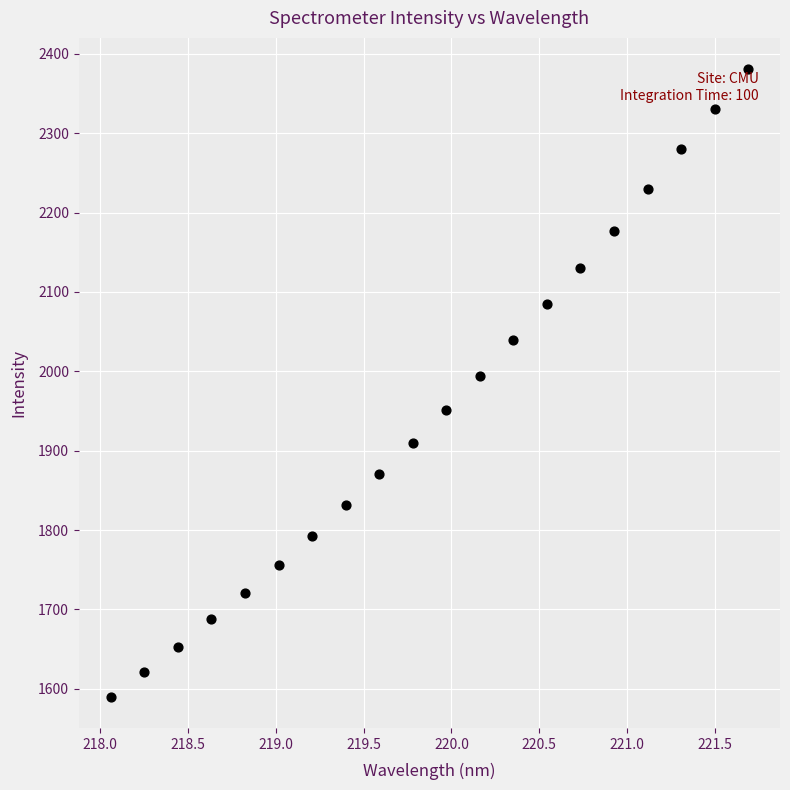

What Y value in the scatter plot is closest to 1985?

1994.6